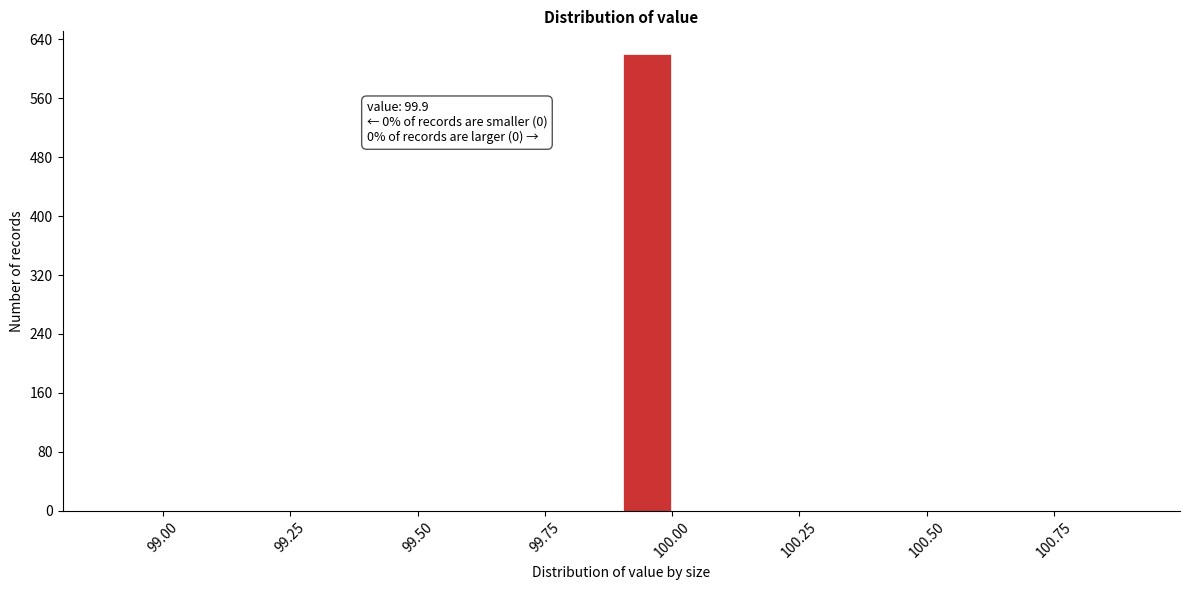

Read against the x-axis, roughly where is the centre of the tallest bar?

99.95